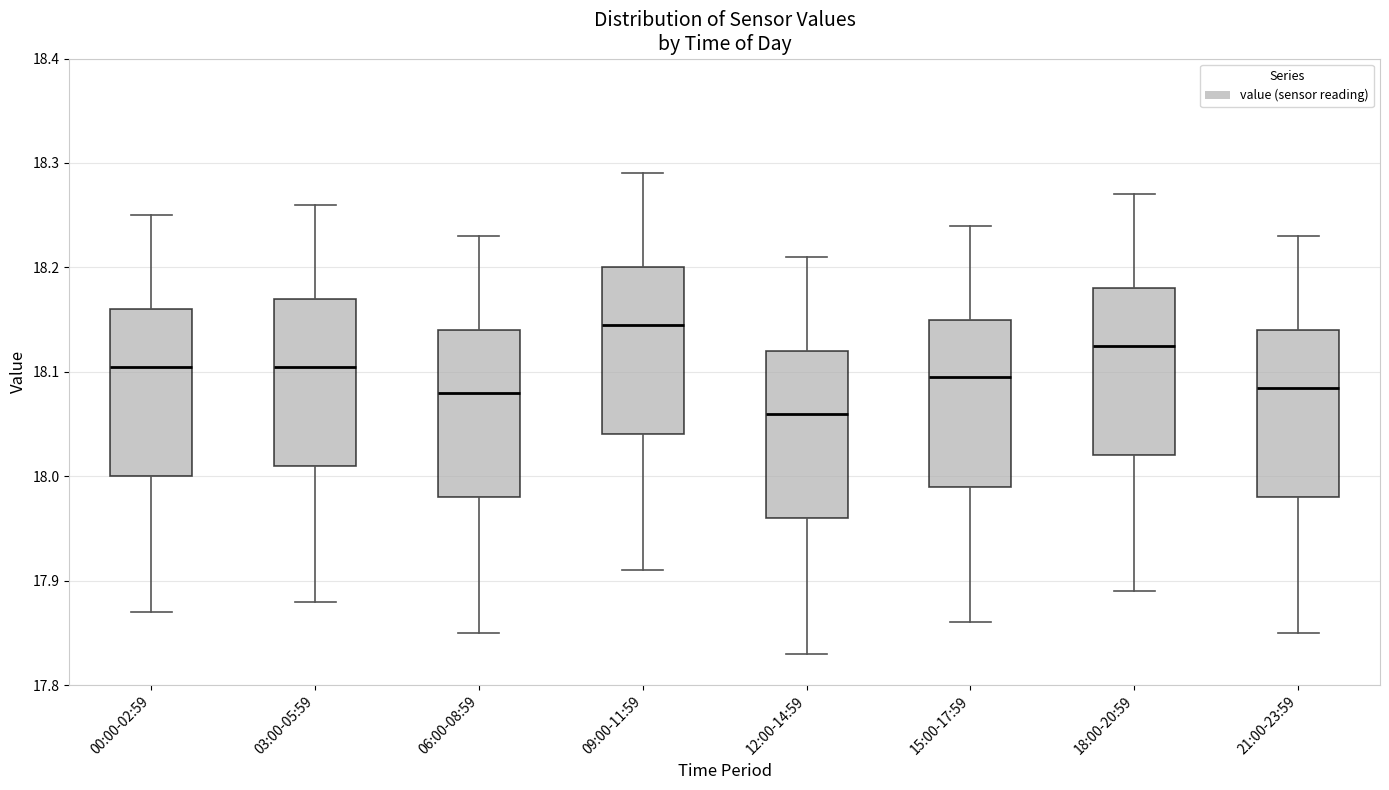

Reading left to right, transcribe this box plot: for each box, give where its median line is, the range the box spans, and where its two whiskers end, as read against the y-axis. The values are not printed on the chart, so give them approximately, as read against the axis.

00:00-02:59: median 18.11, box 18.00 to 18.16, whiskers 17.87 to 18.25
03:00-05:59: median 18.11, box 18.01 to 18.17, whiskers 17.88 to 18.26
06:00-08:59: median 18.08, box 17.98 to 18.14, whiskers 17.85 to 18.23
09:00-11:59: median 18.15, box 18.04 to 18.20, whiskers 17.91 to 18.29
12:00-14:59: median 18.06, box 17.96 to 18.12, whiskers 17.83 to 18.21
15:00-17:59: median 18.10, box 17.99 to 18.15, whiskers 17.86 to 18.24
18:00-20:59: median 18.13, box 18.02 to 18.18, whiskers 17.89 to 18.27
21:00-23:59: median 18.09, box 17.98 to 18.14, whiskers 17.85 to 18.23